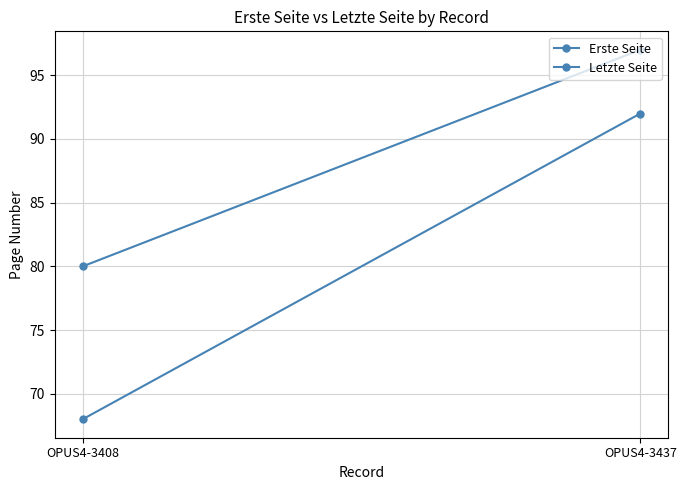

What is the approximate value of Erste Seite at OPUS4-3437, to the nearest 5?

90